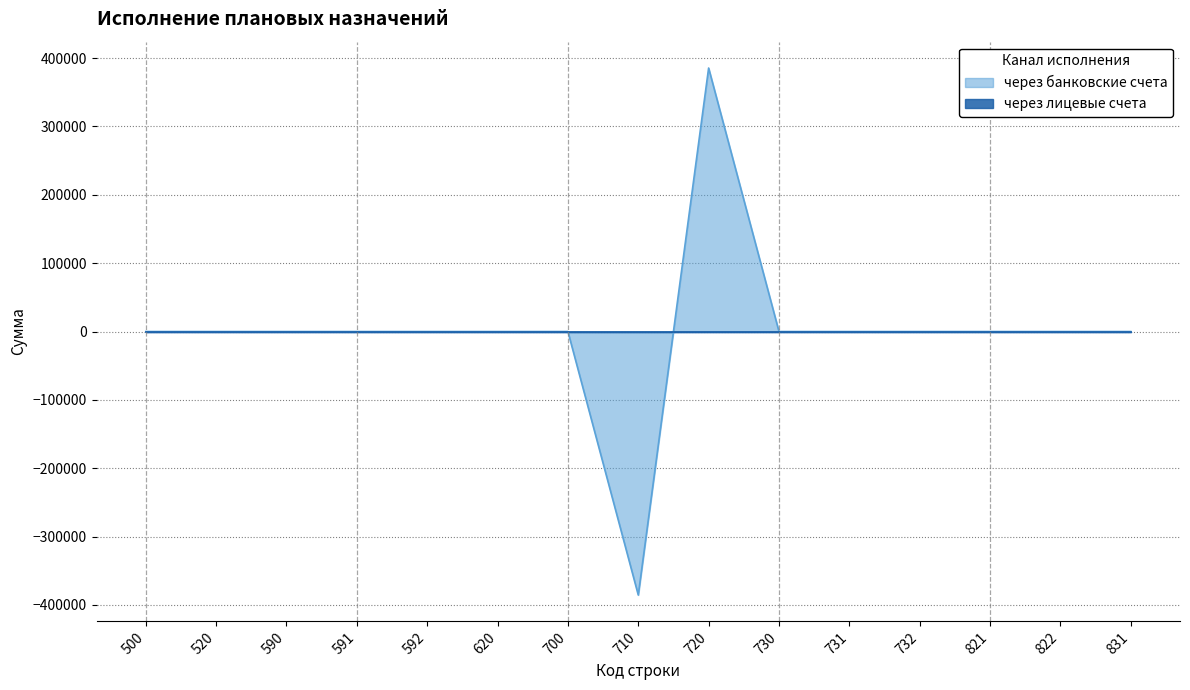

Which label corresponds to the largest value in the chart?

720